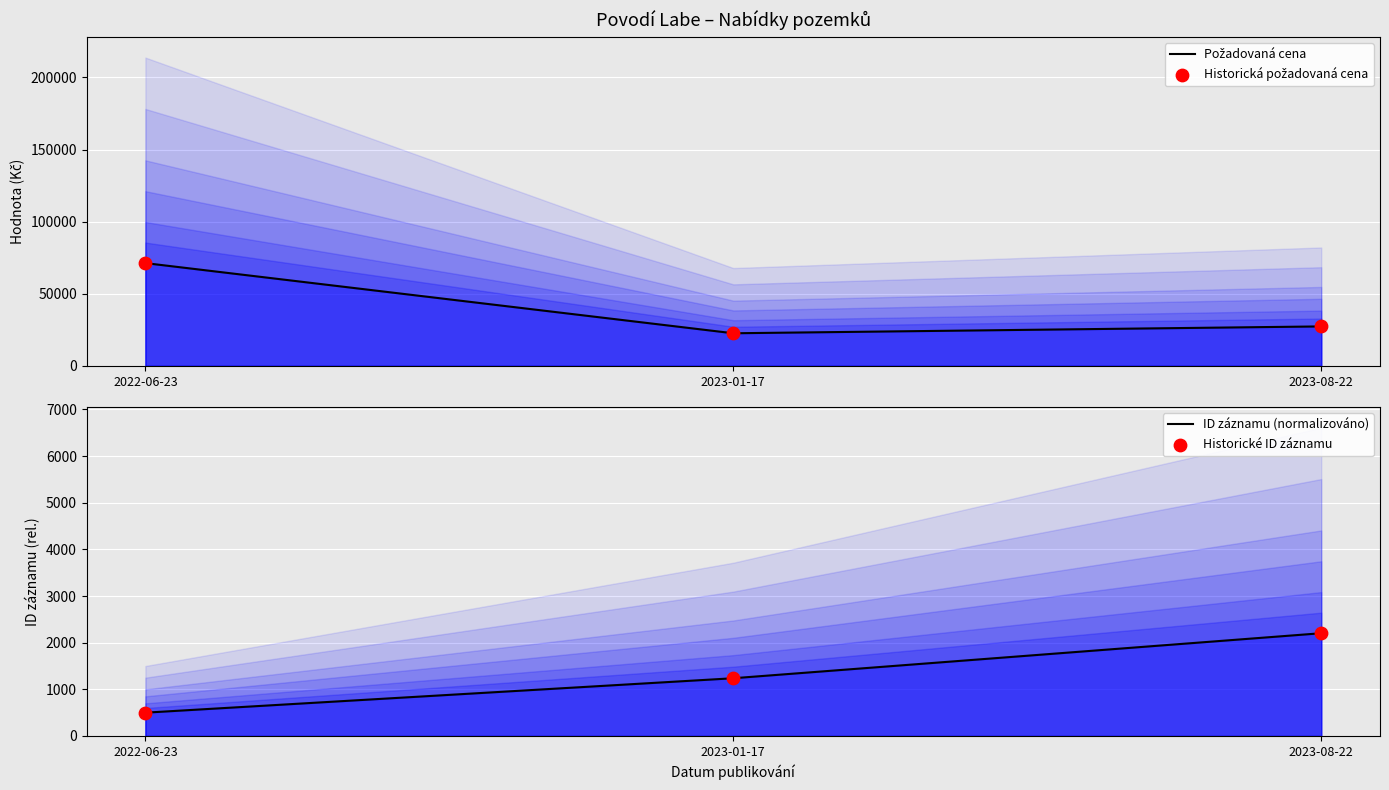

What are all the series names shown in the legend?

Požadovaná cena, Historická požadovaná cena, ID záznamu (normalizováno), Historické ID záznamu